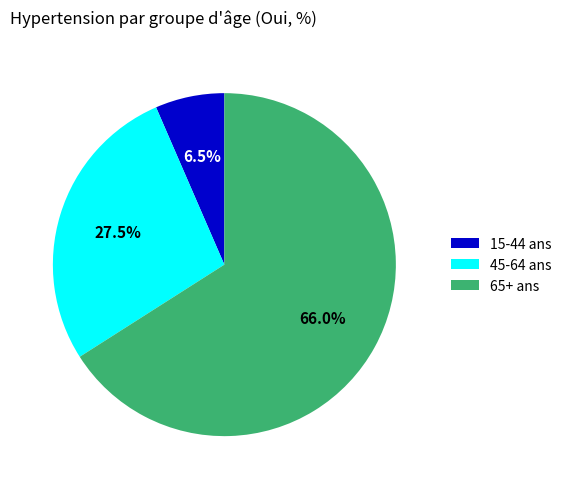

Which slice is the largest?

65+ ans